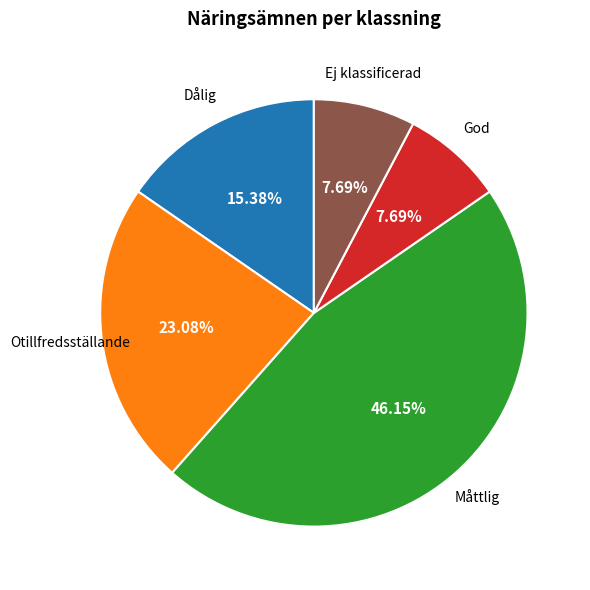

Is there any slice that represents more than half of the pie?

No